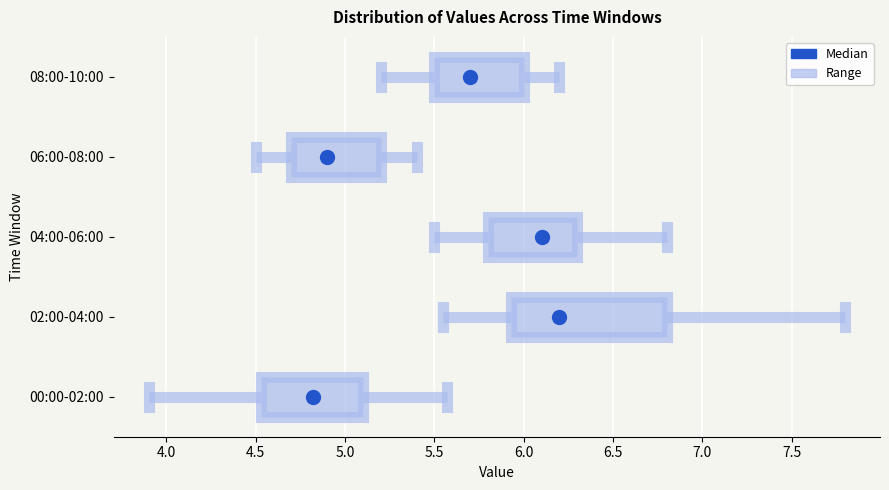

Reading bottom to top, transcribe this box plot: for each box, give where its median line is, the range the box spans, and where its two whiskers end, as read against the x-axis. The values are not printed on the chart, so give them approximately, as read against the axis.

00:00-02:00: median 4.80, box 4.55 to 5.10, whiskers 3.90 to 5.55
02:00-04:00: median 6.20, box 5.95 to 6.80, whiskers 5.55 to 7.80
04:00-06:00: median 6.10, box 5.80 to 6.30, whiskers 5.50 to 6.80
06:00-08:00: median 4.90, box 4.70 to 5.20, whiskers 4.50 to 5.40
08:00-10:00: median 5.70, box 5.50 to 6.00, whiskers 5.20 to 6.20